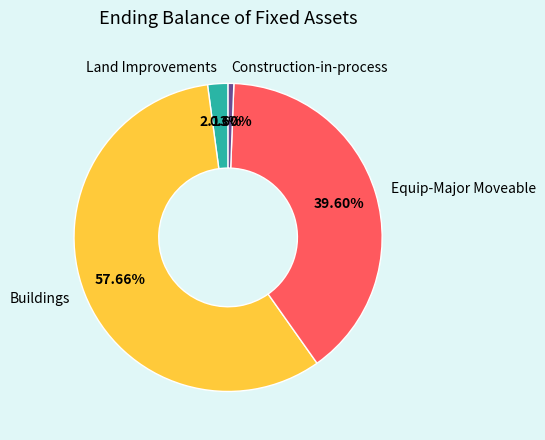

Does any single category account for the majority?

Yes